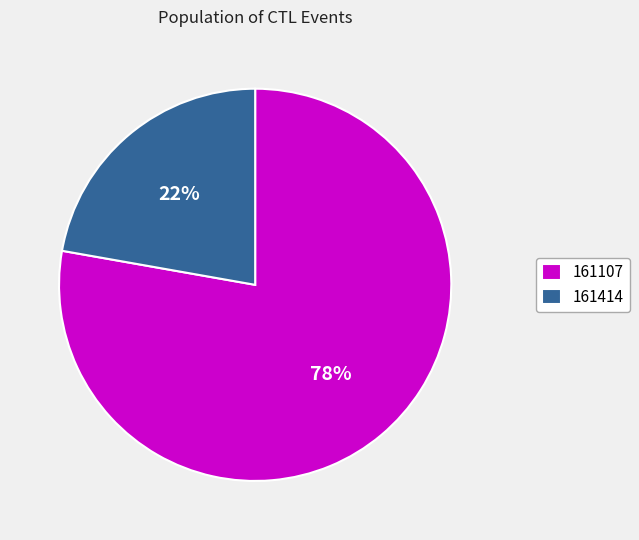

To the nearest percent, what is the difference between the 161107 and 161414 slice percentages?

56%